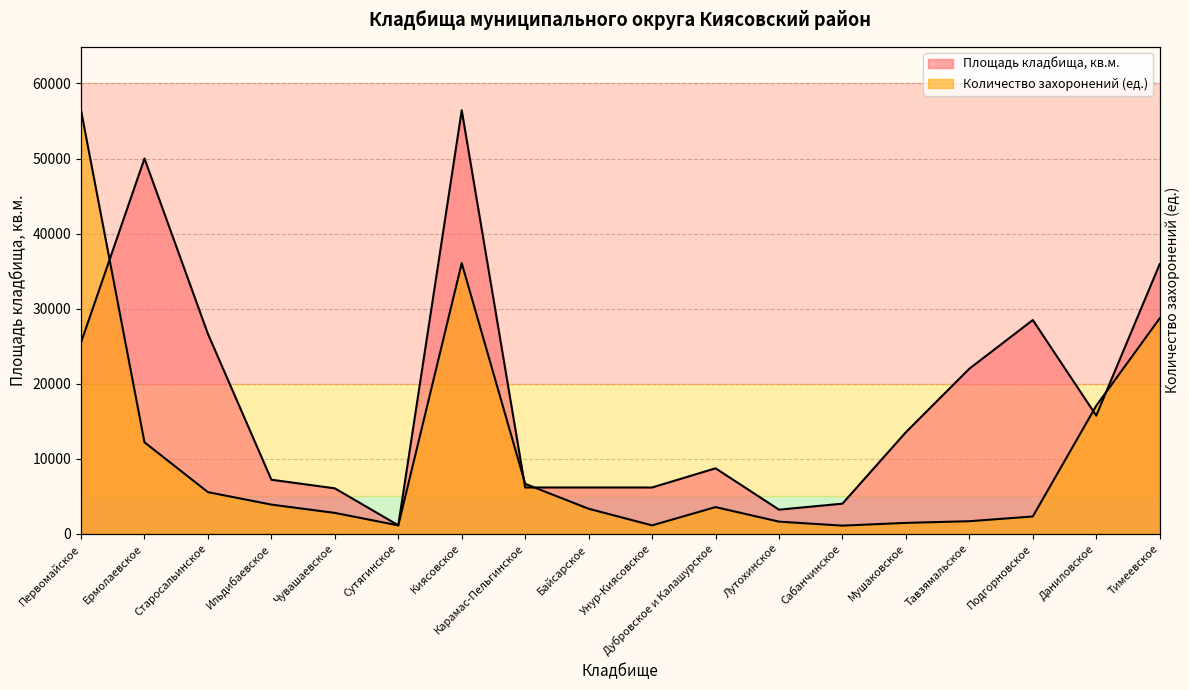

The value of Количество захоронений (ед.) at Байсарское is 3321.4. True or false?

True